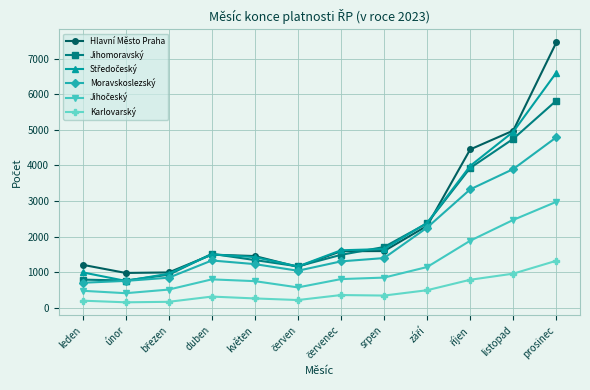

Is this an area chart (filled region under the line)?

No